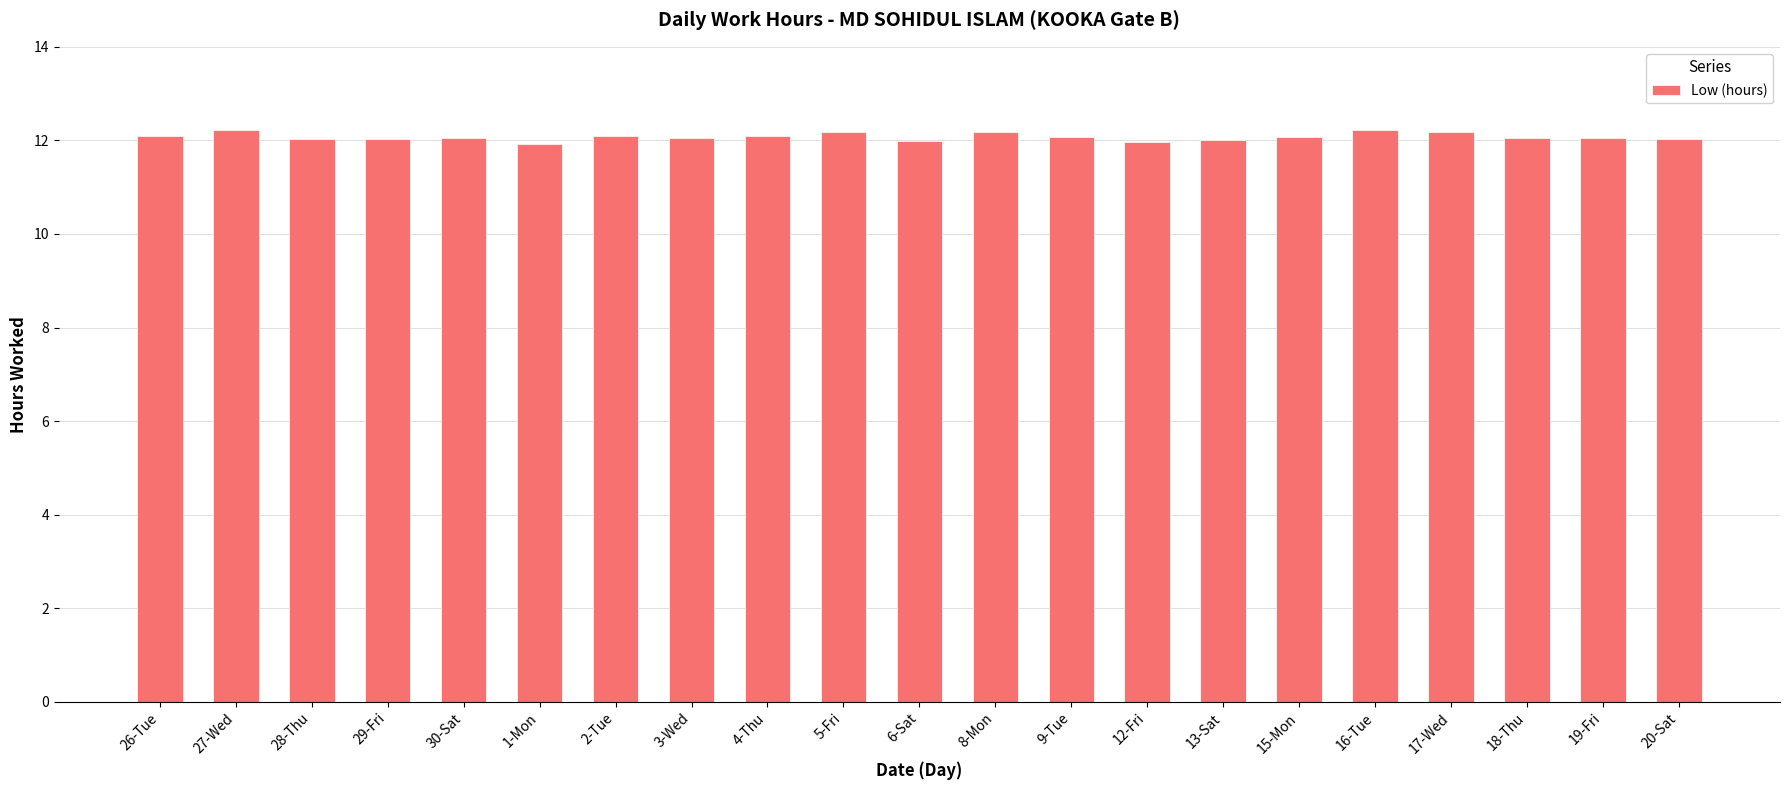

What position from the left is 13-Sat?

15